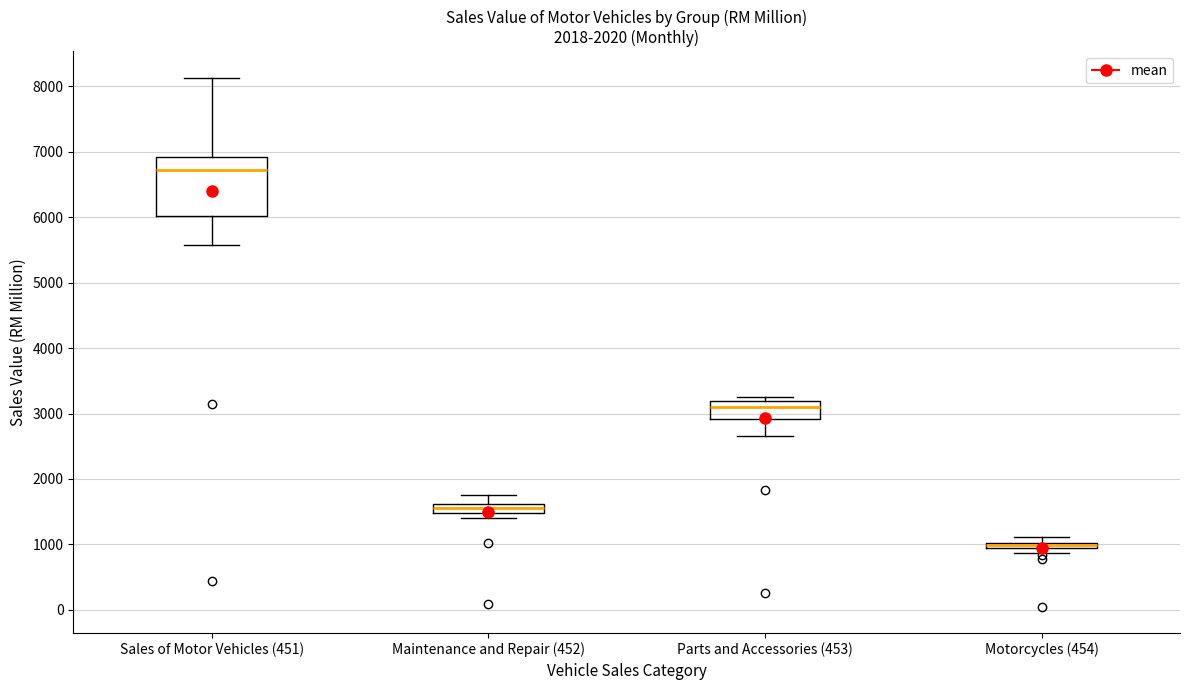

Comparing the boxes themselves (not the whiskers), which one is the tallest?

Sales of Motor Vehicles (451)